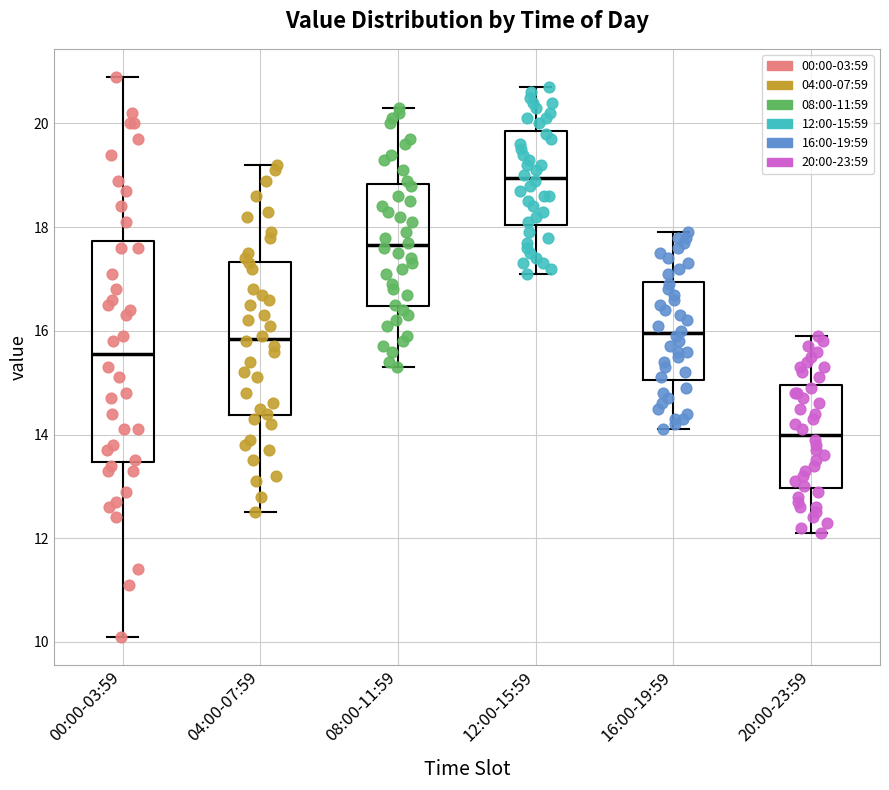

Where does the upper whisker of the box for 00:00-03:59 end on the y-axis? The values are not printed on the chart, so give them approximately, as read against the axis.

21.0